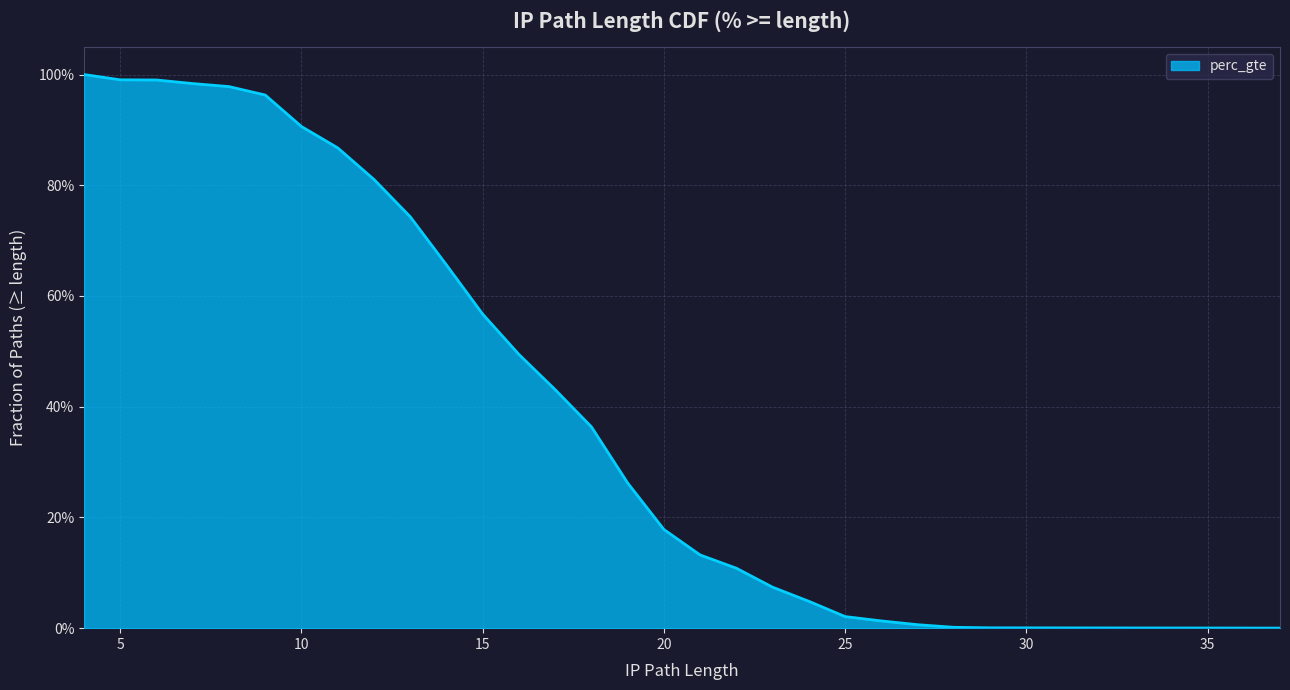

Between 24 and 25, which is larger?

24